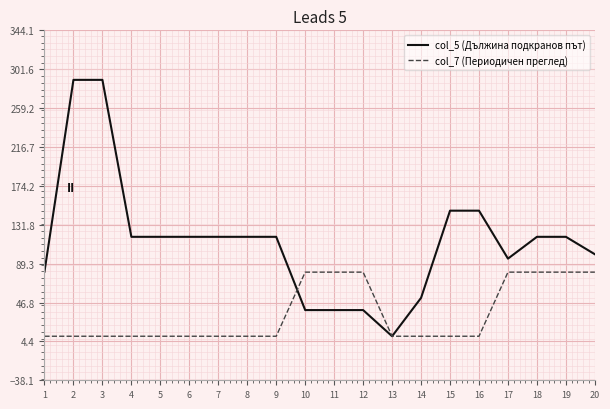

Is it true that col_7 (Периодичен преглед) equals 51.9 at 20?

False